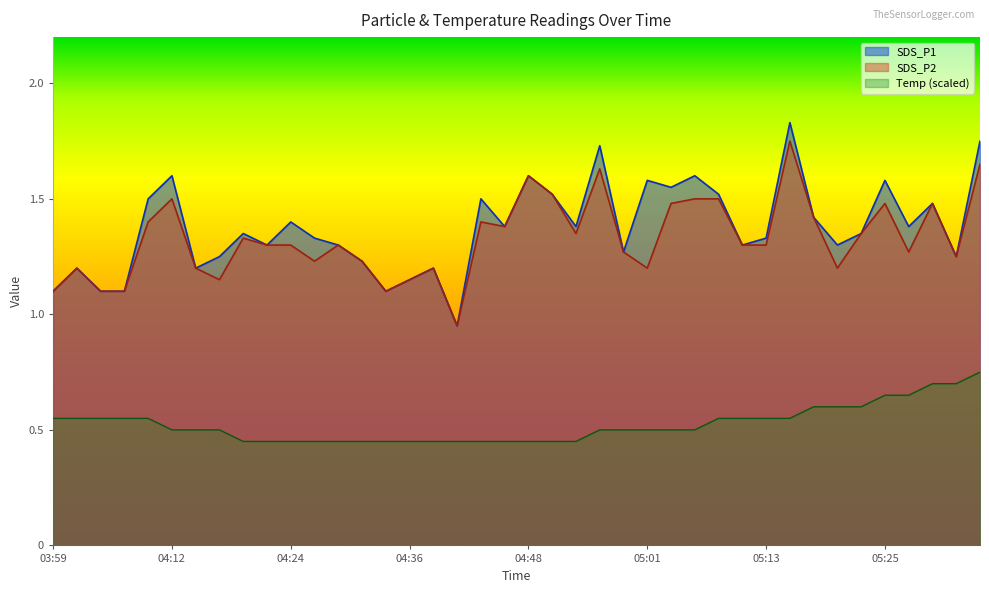

Between 04:21 and 05:08, which series saw the biggest shift?

SDS_P1